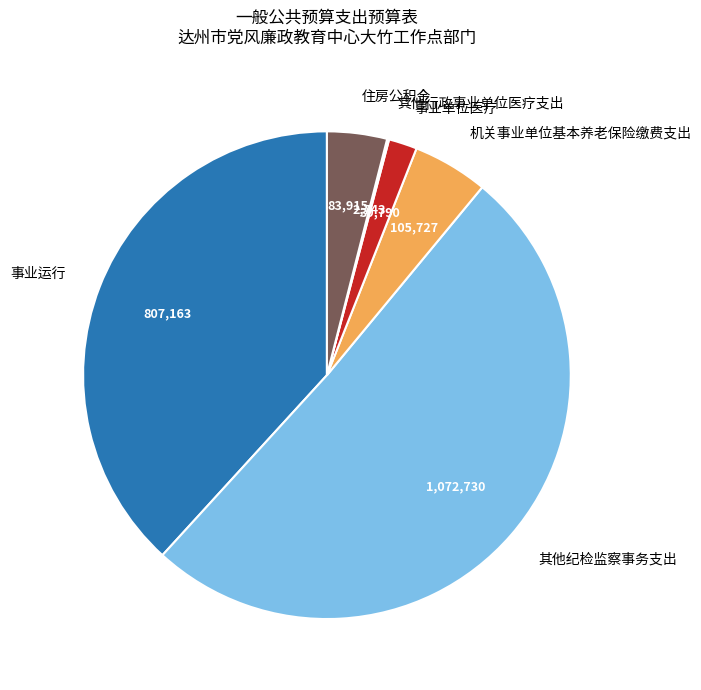

Between 事业单位医疗 and 机关事业单位基本养老保险缴费支出, which is larger?

机关事业单位基本养老保险缴费支出